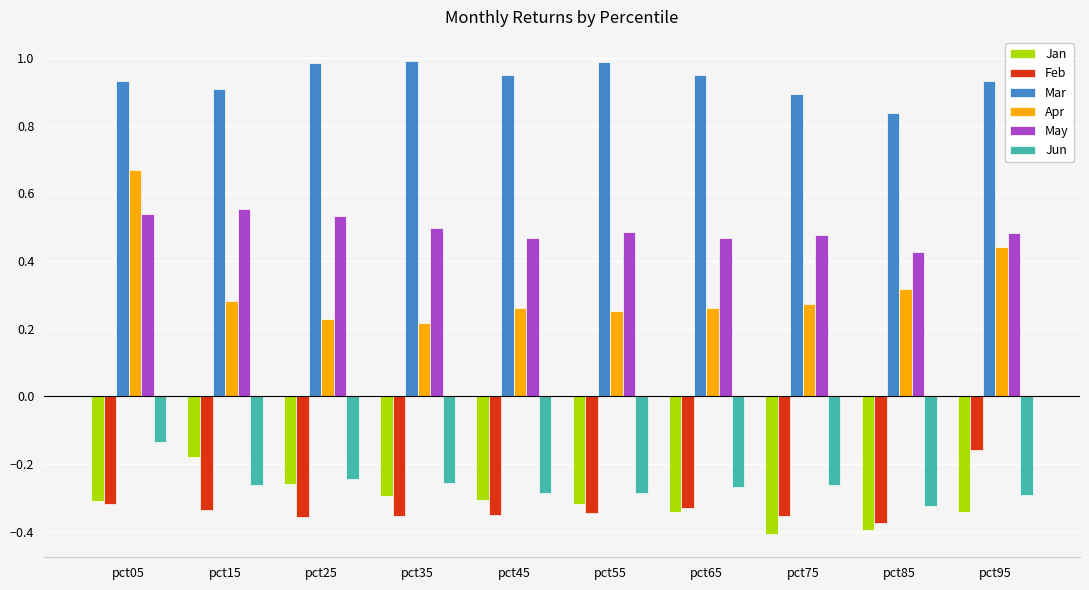

Rank the series at pct15 from highest to lowest value.

Mar, May, Apr, Jan, Jun, Feb